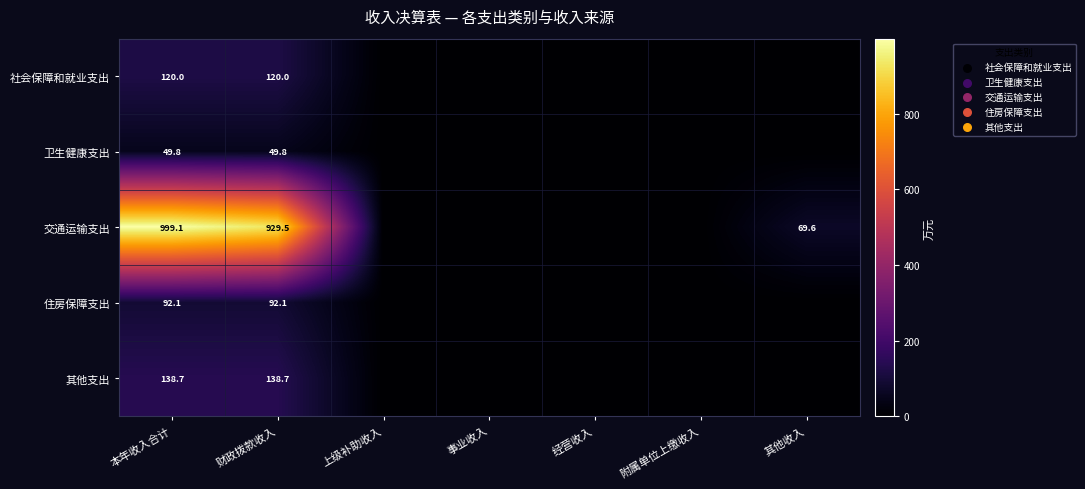

Is it true that 社会保障和就业支出 equals 120.0 at 本年收入合计?

True